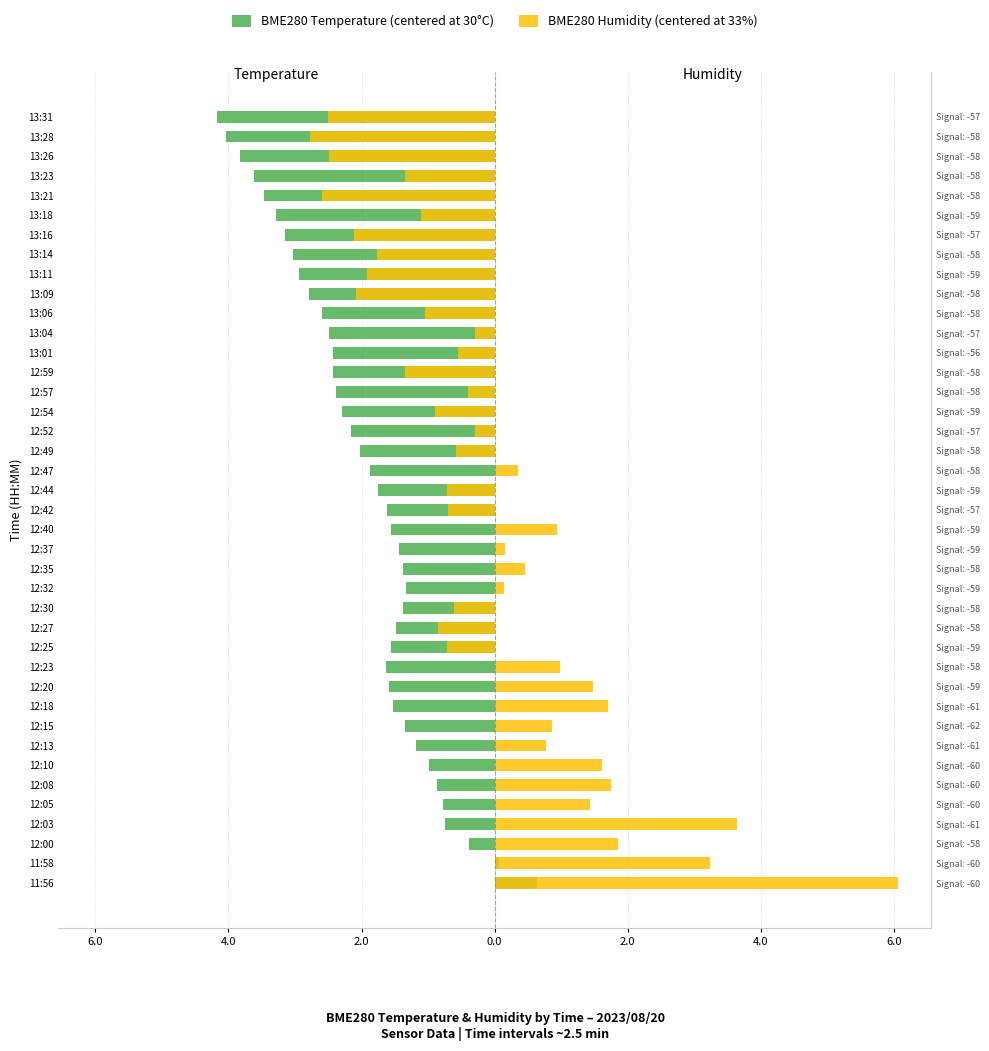

What is the average value of the BME280 Humidity (centered at 33%) series?

-0.1